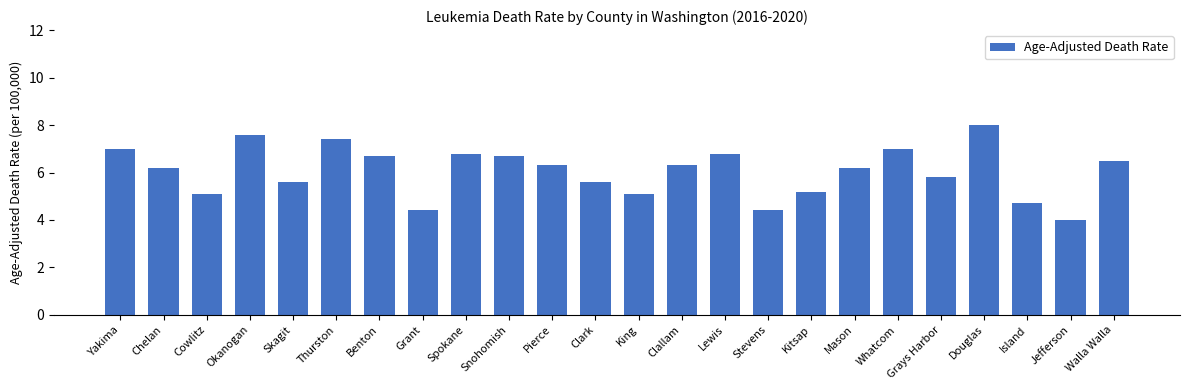

What is the smallest value displayed?

4.0